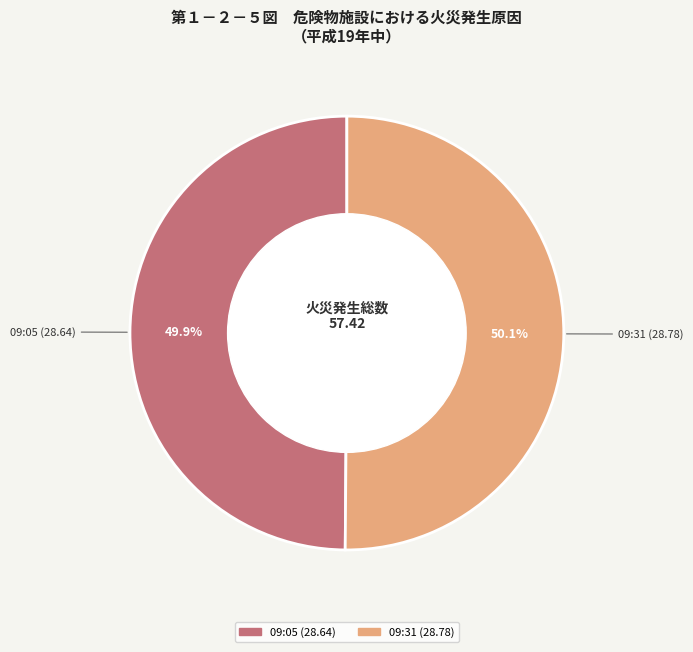

How many slices are in this pie chart?

2